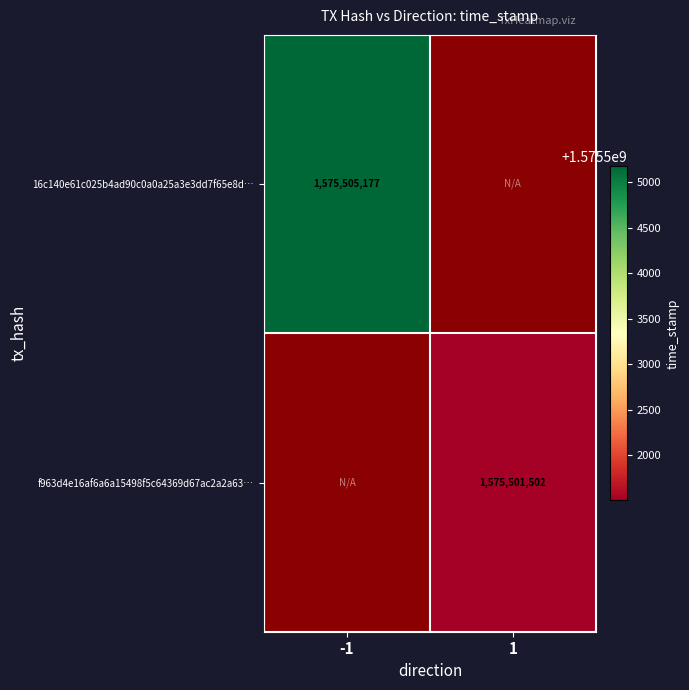

The value of 16c140e61c025b4ad90c0a0a25a3e3dd7f65e8d… at -1 is 2586976355.4. True or false?

False